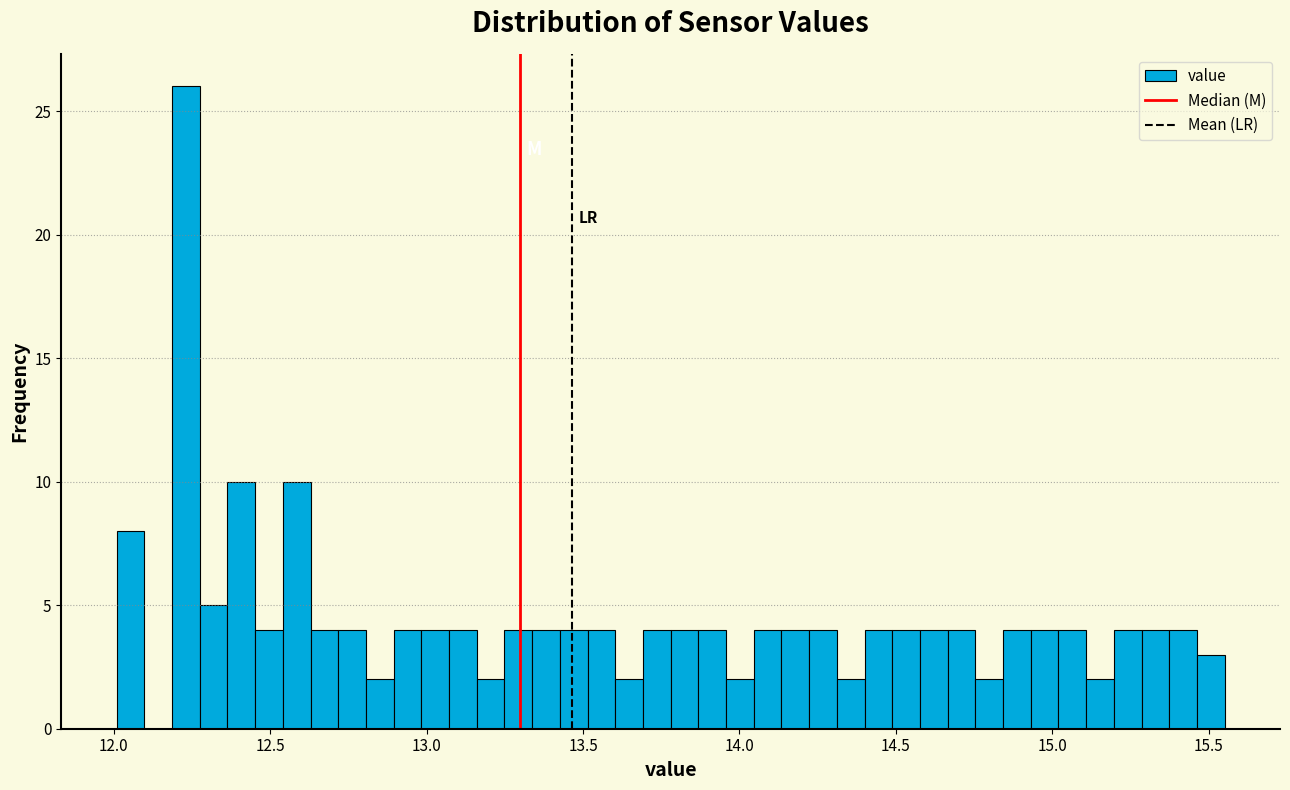

Read against the x-axis, roughly where is the centre of the tallest bar?

12.25